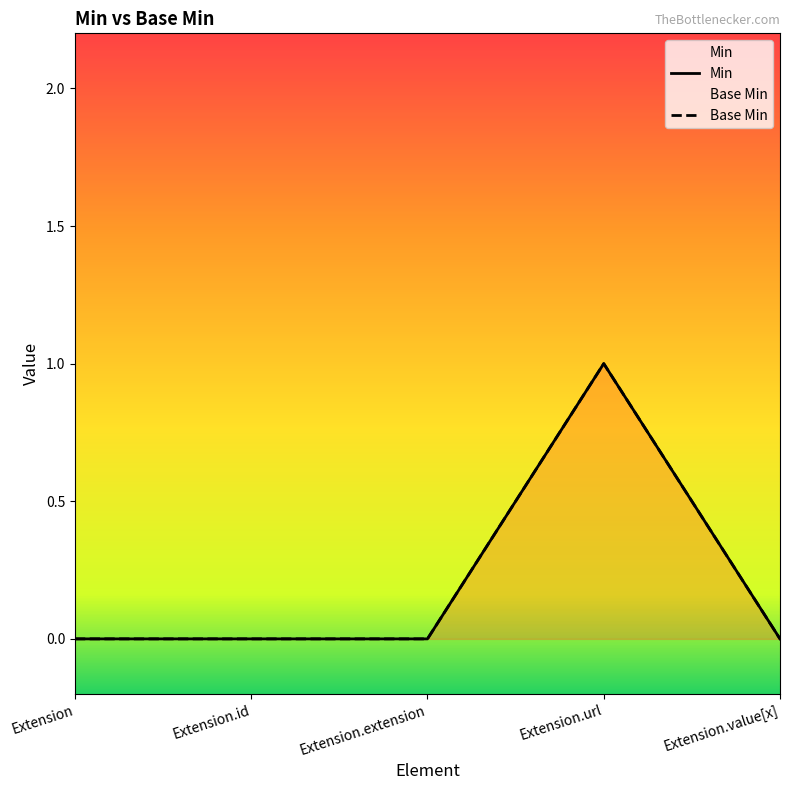

True or false: Base Min has more than 1 points higher than both neighbors.

False